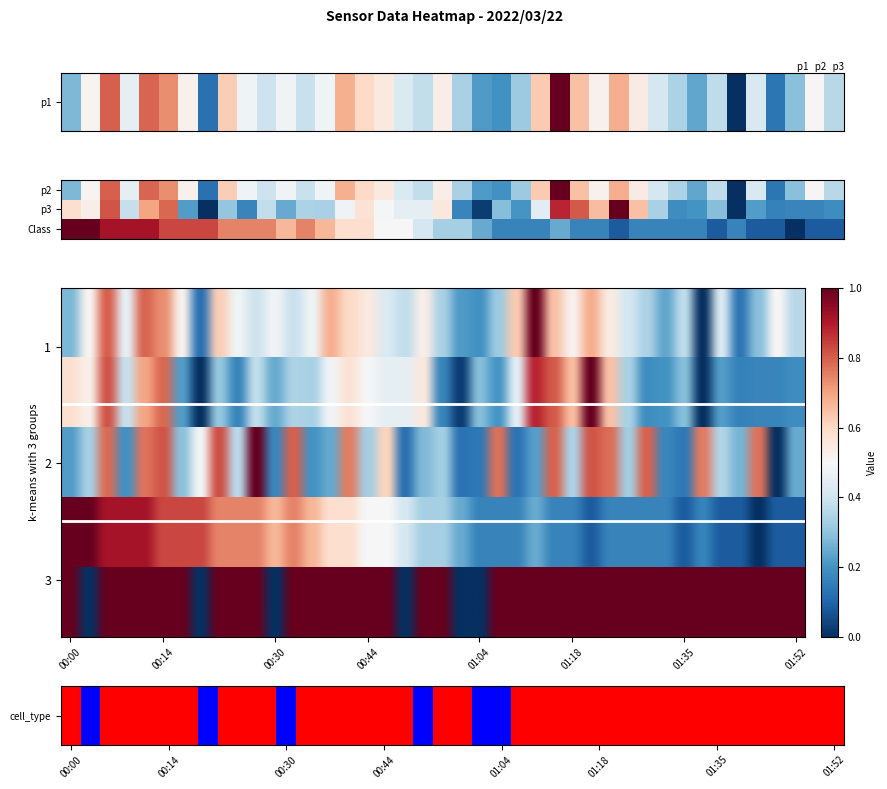

At which category does the chart reach its peak across all series?

10